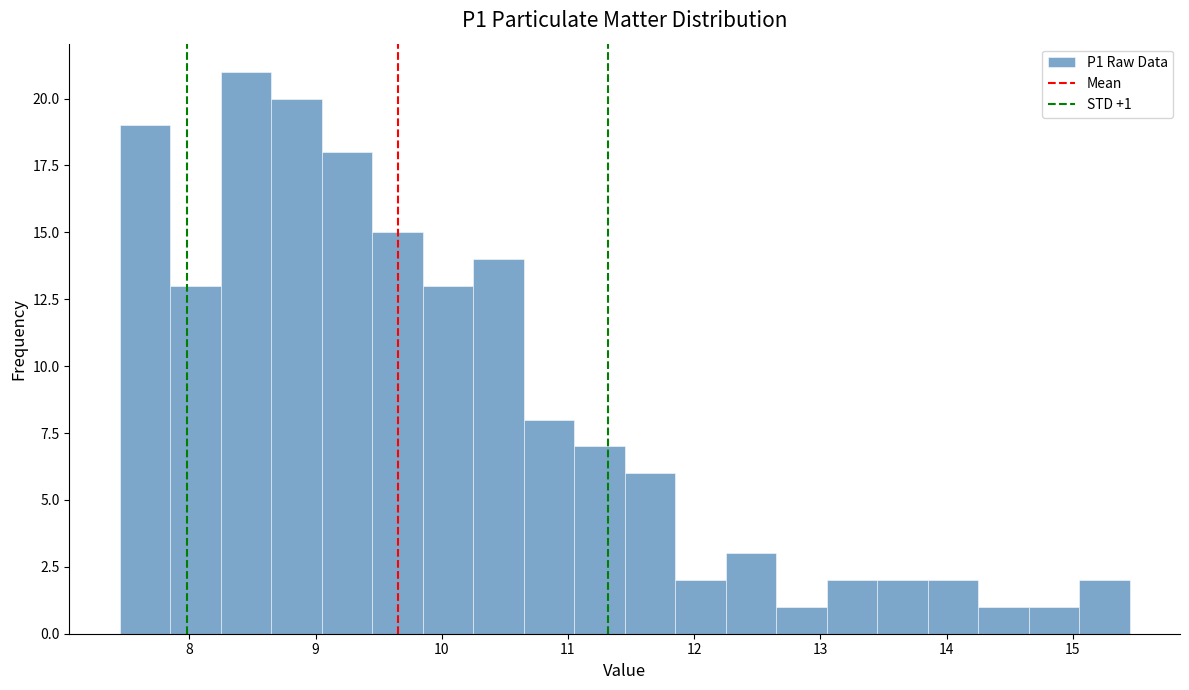

Over which range of the x-axis is the bar tallest?

8.25 to 8.65